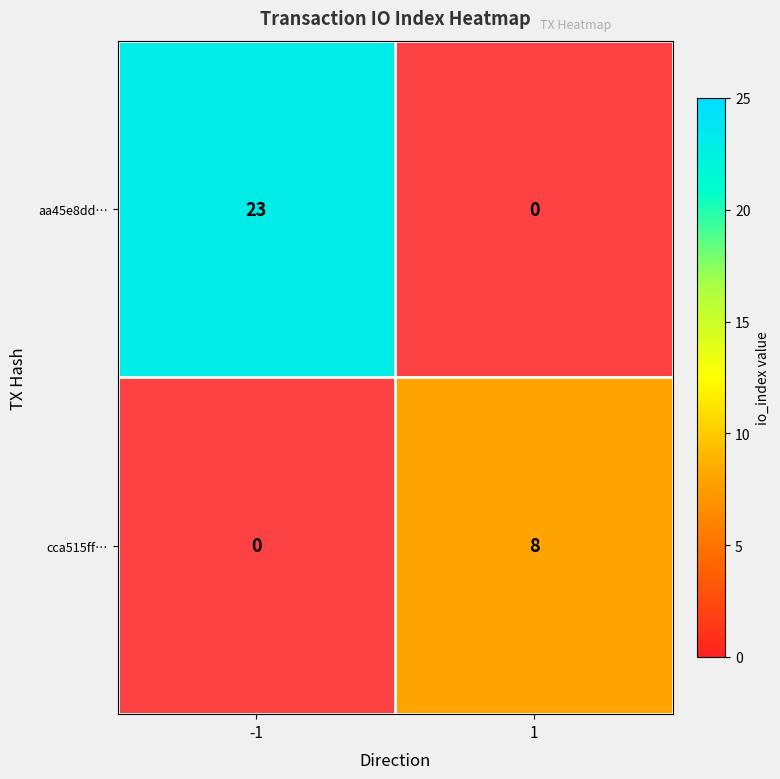

Rank the series by their maximum value, from highest to lowest.

aa45e8dd…, cca515ff…